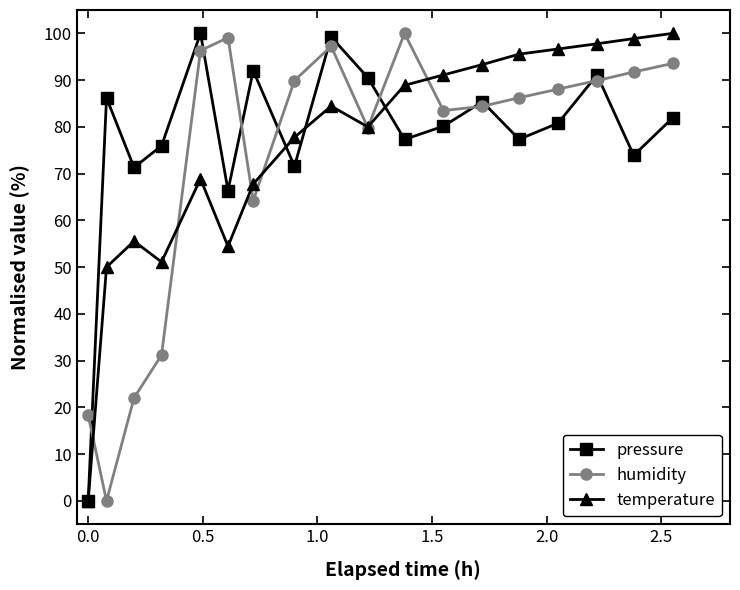

What is the value of the pressure point at the 13th from the left?

85.4